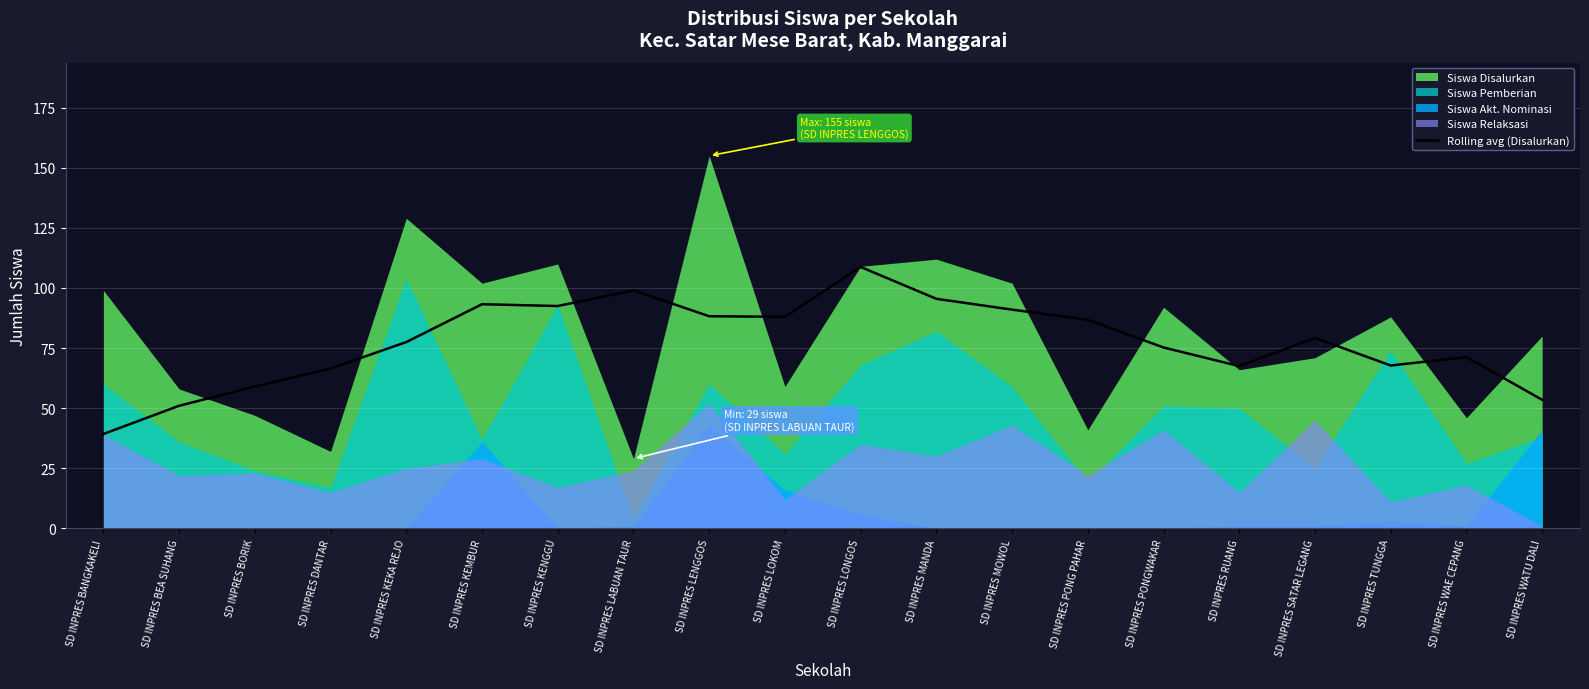

Where does the data first go above 79?

SD INPRES KEMBUR